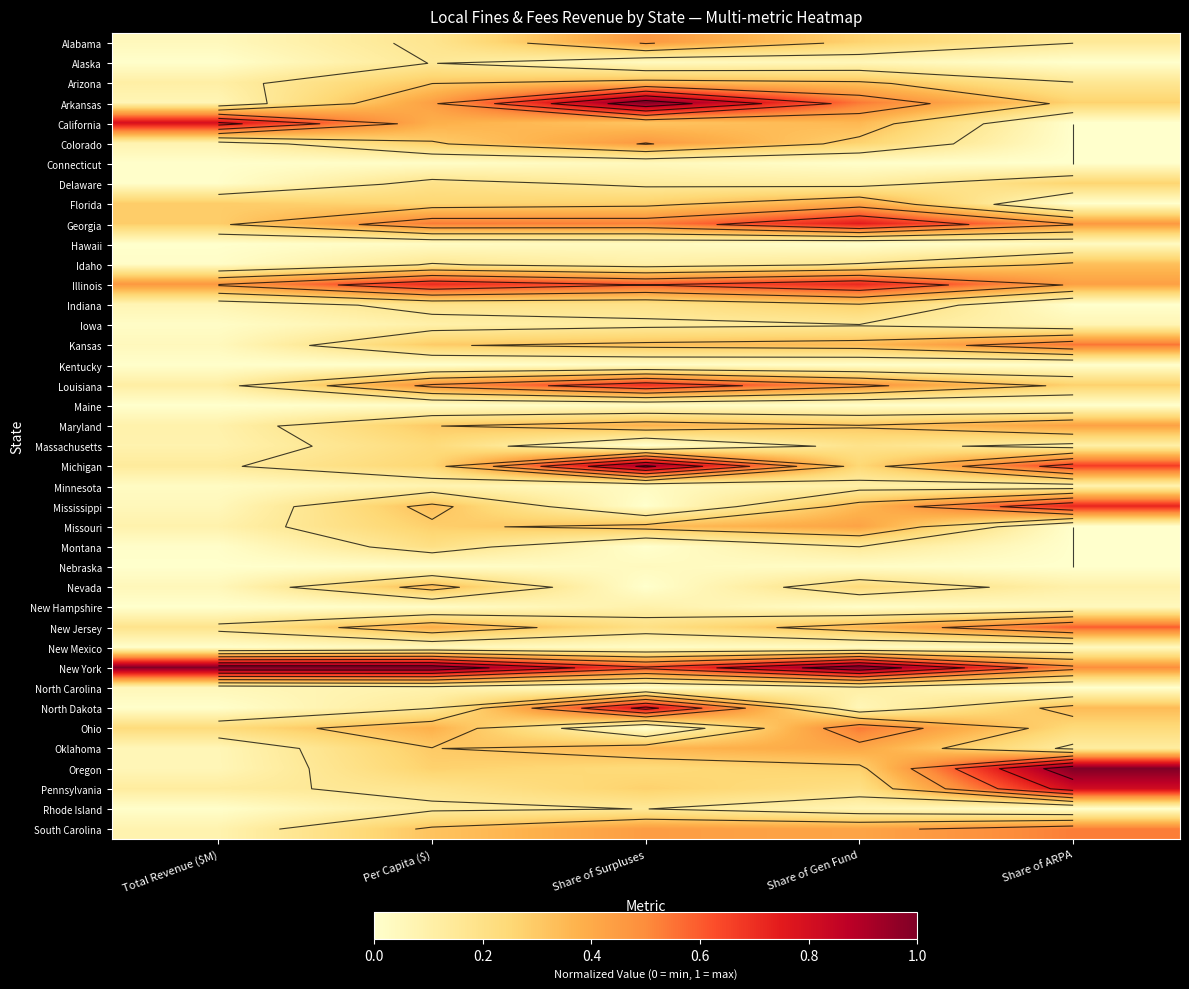

Which series has the widest spread of values?

Oregon